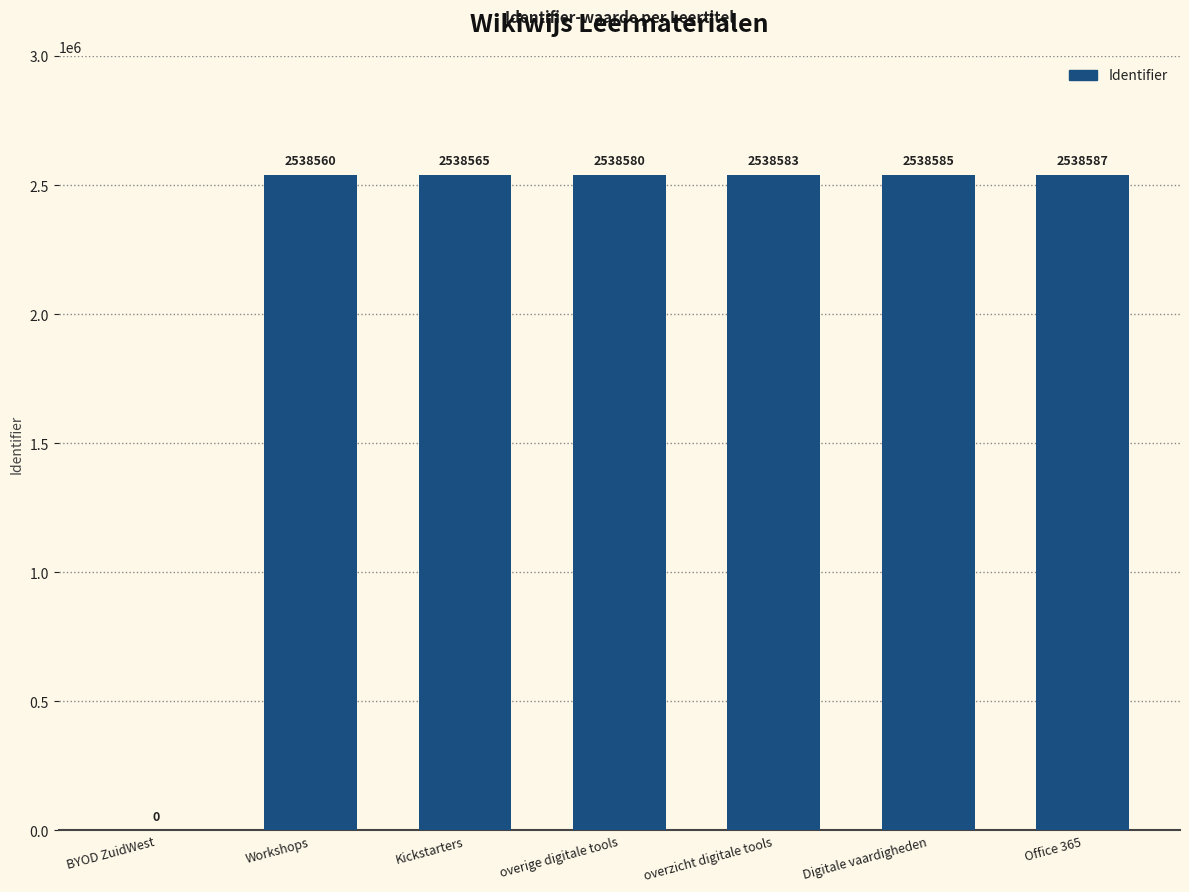

What is the sum of the values at Workshops and overige digitale tools?

5077140